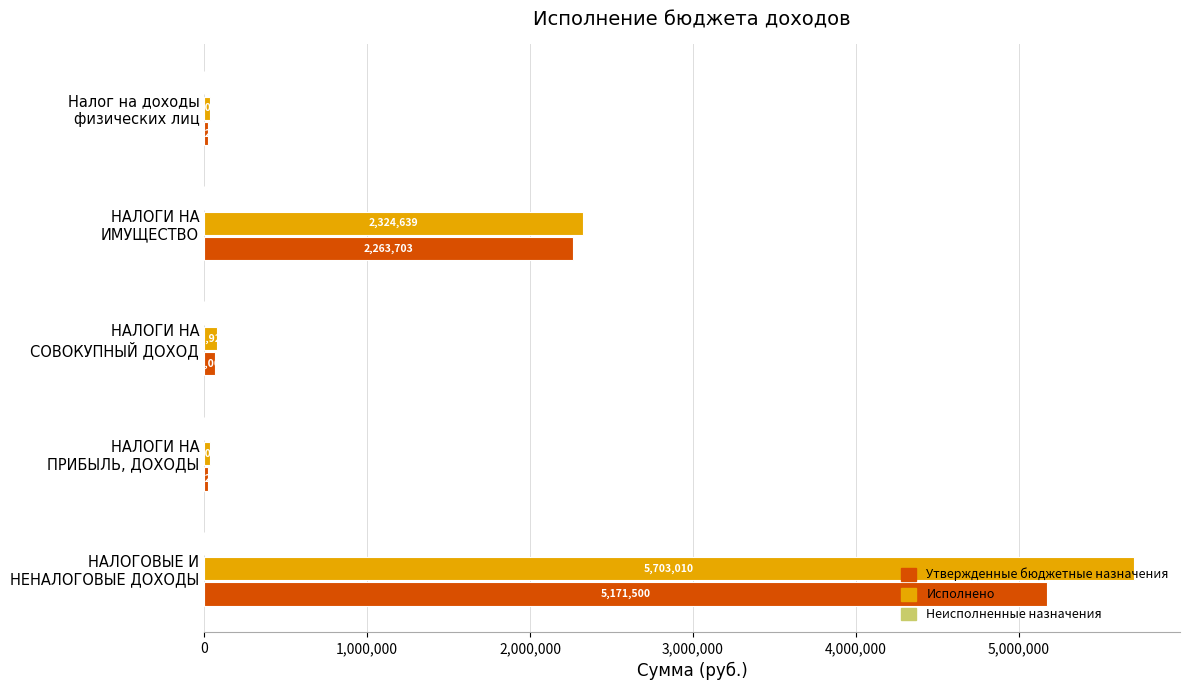

What is the greatest value displayed?

5703009.9